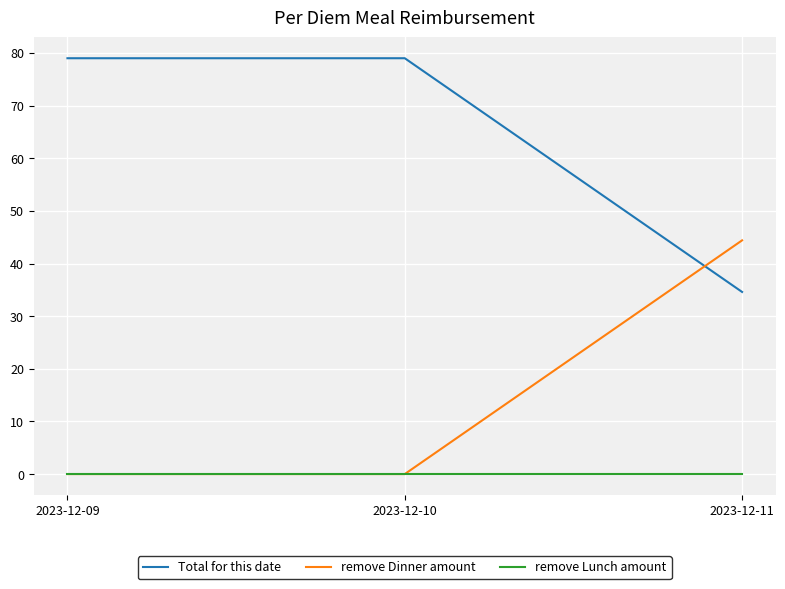

What are all the series names shown in the legend?

Total for this date, remove Dinner amount, remove Lunch amount